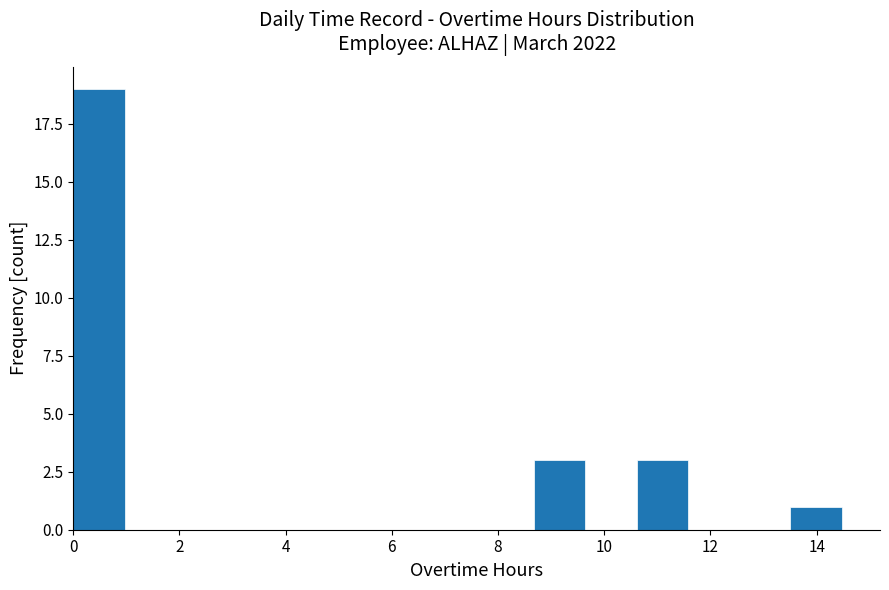

Reading left to right, transcribe this chart: for each bar, give the range it covers on the x-axis and its height. Neither the bar edges nor the heights are printed on the chart, so give them approximately, as read against the axes.

0.0 to 1.0: 19
1.0 to 2.0: 0
2.0 to 2.8: 0
2.8 to 3.8: 0
3.8 to 4.8: 0
4.8 to 5.8: 0
5.8 to 6.8: 0
6.8 to 7.8: 0
7.8 to 8.6: 0
8.6 to 9.6: 3
9.6 to 10.6: 0
10.6 to 11.6: 3
11.6 to 12.6: 0
12.6 to 13.6: 0
13.6 to 14.4: 1